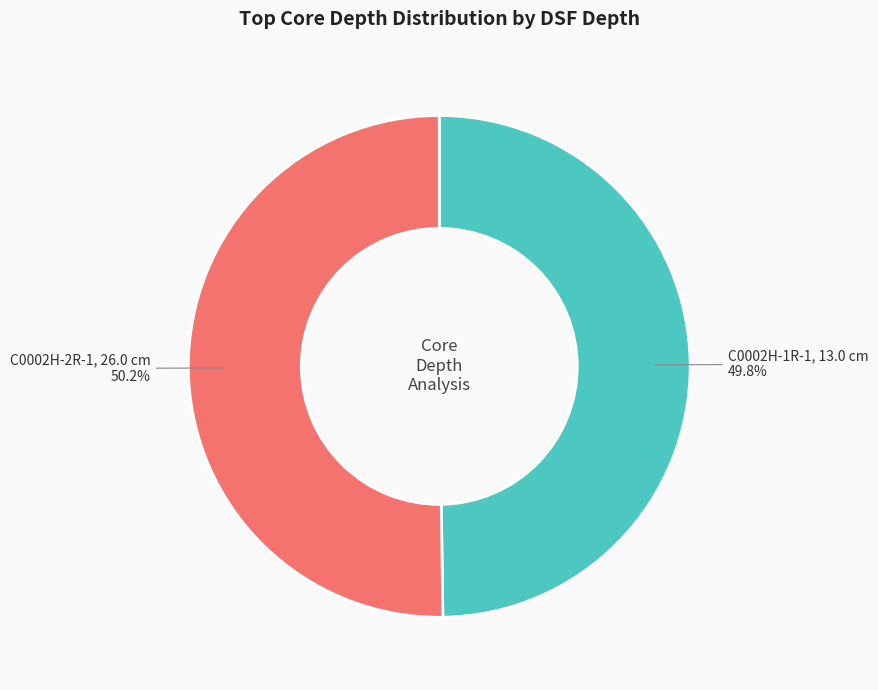

Rank the categories by value from lowest to highest.

C0002H-1R-1, 13.0 cm, C0002H-2R-1, 26.0 cm